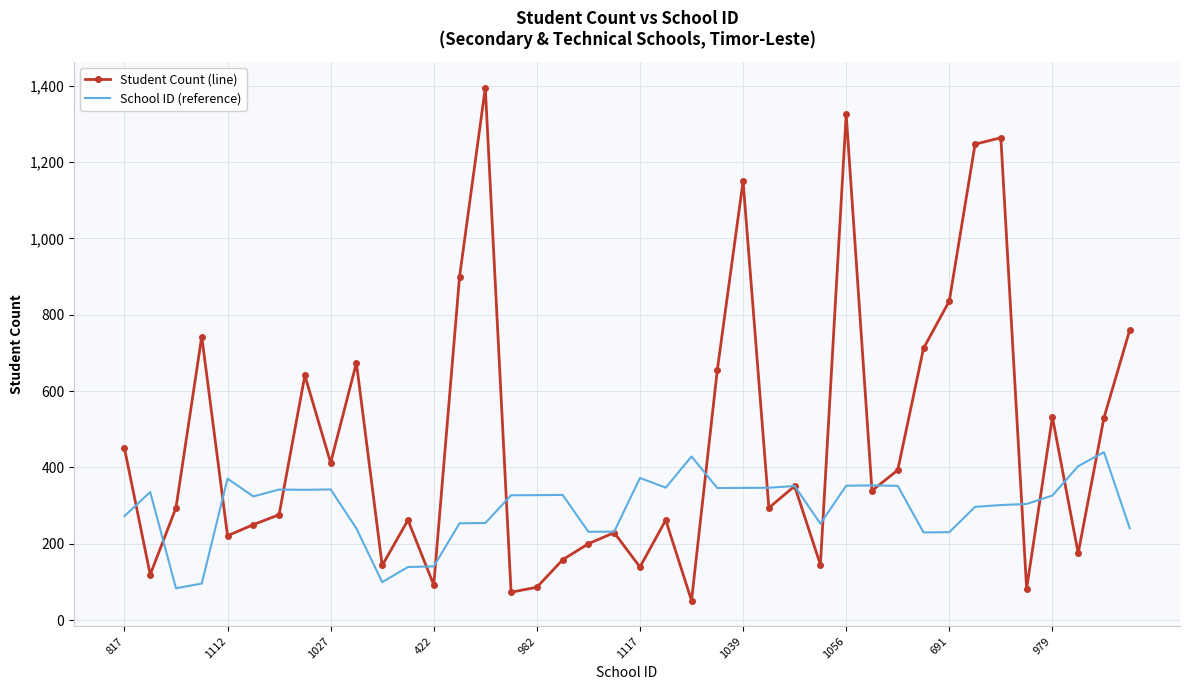

What is the highest value of the School ID (reference) series?

440.0